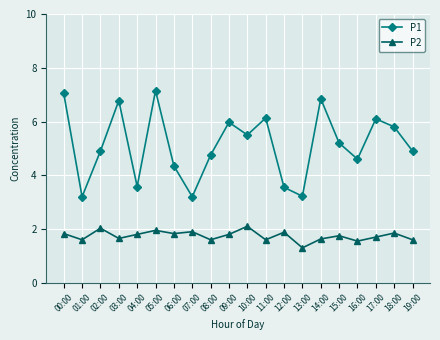

What position from the right is 17:00?

3